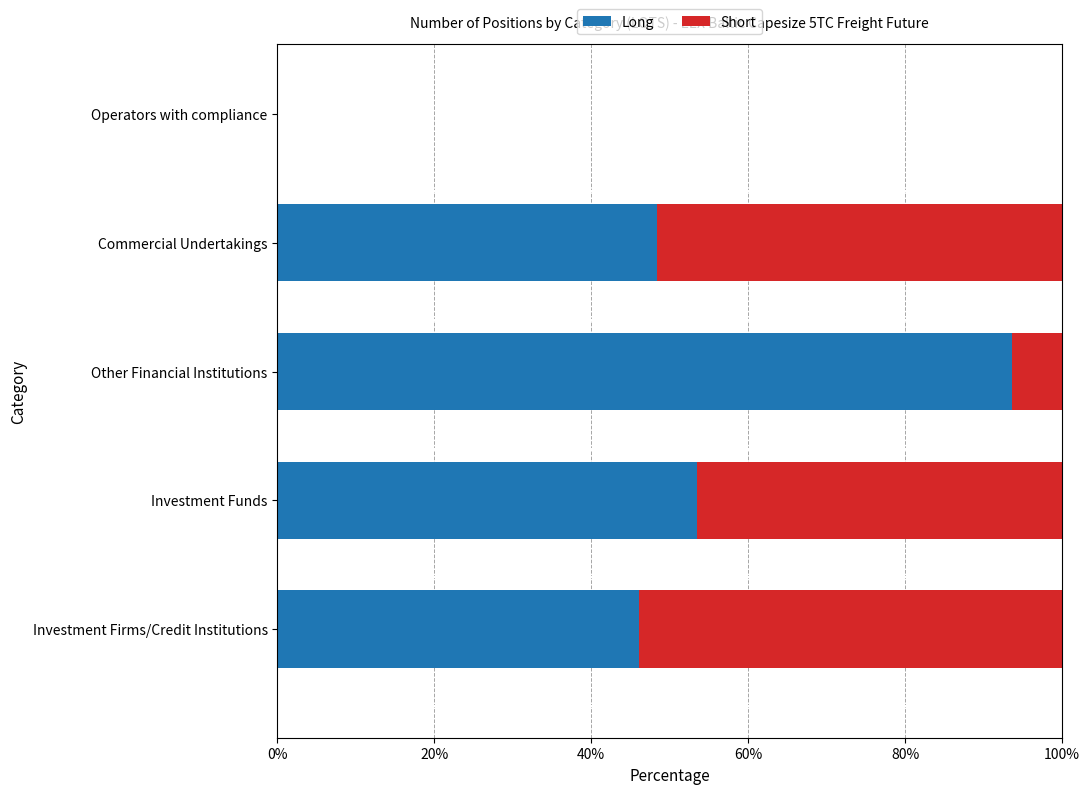

At which label does Long reach its peak?

Other Financial Institutions